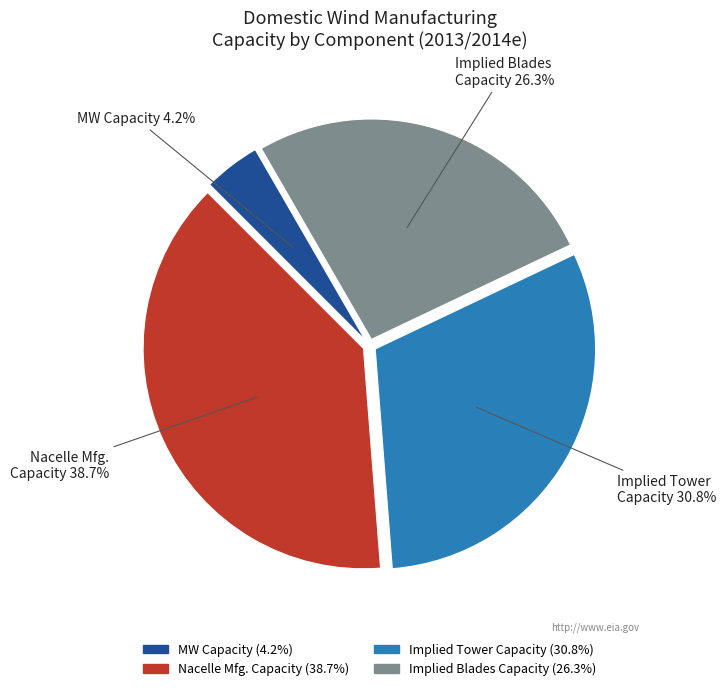

Does any single category account for the majority?

No